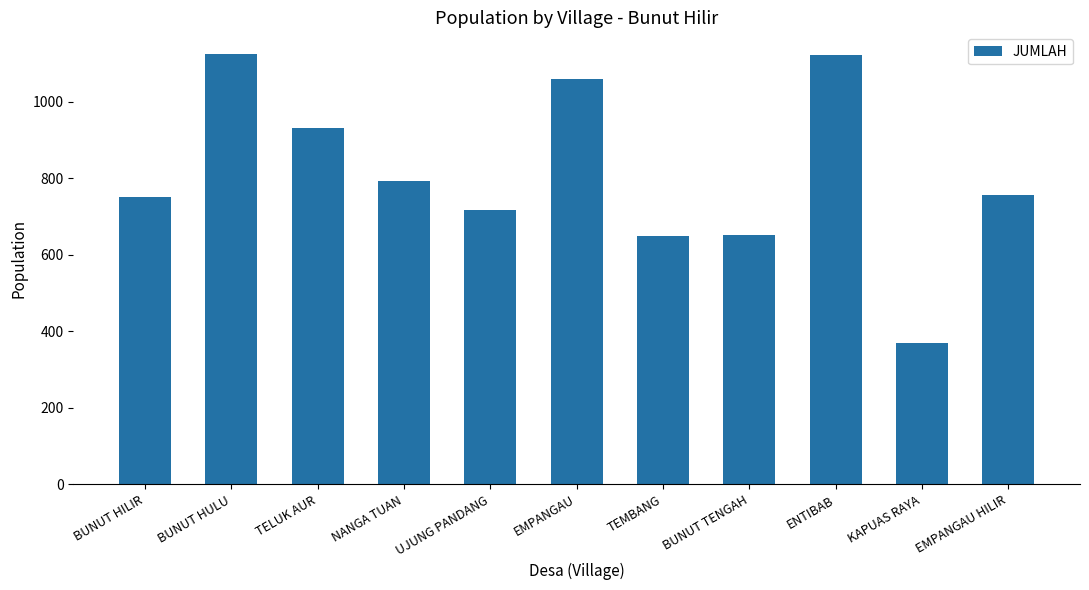

Which label corresponds to the smallest value in the chart?

KAPUAS RAYA